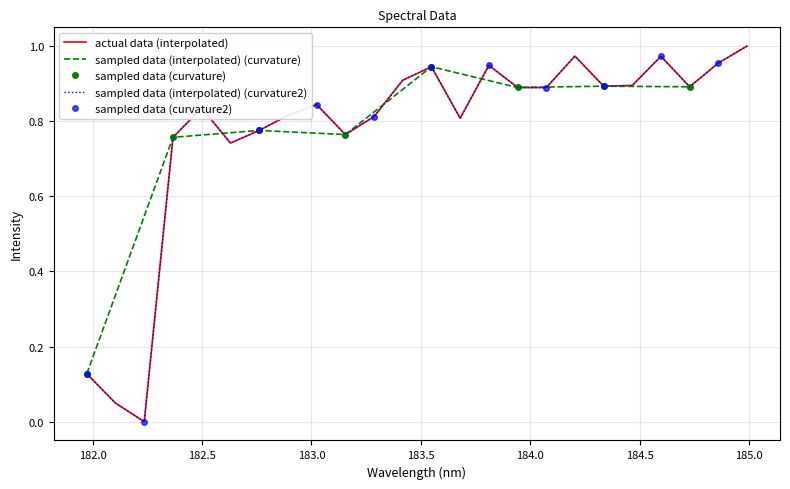

Reading left to right, extract all data points from this chart.

181.9732053322=0.1	182.1045947288=0.0	182.2359681898=0.0	182.3673257152=0.8	182.498667305=0.8	182.6299929592=0.7	182.7613026778=0.8	182.8925964608=0.8	183.0238743082=0.8	183.15513622=0.8	183.2863821962=0.8	183.4176122368=0.9	183.5488263418=0.9	183.6800245112=0.8	183.811206745=0.9	183.9423730432=0.9	184.0735234058=0.9	184.2046578328=1.0	184.3357763242=0.9	184.46687888=0.9	184.5979655002=1.0	184.7290361848=0.9	184.8600909338=1.0	184.9911297472=1.0